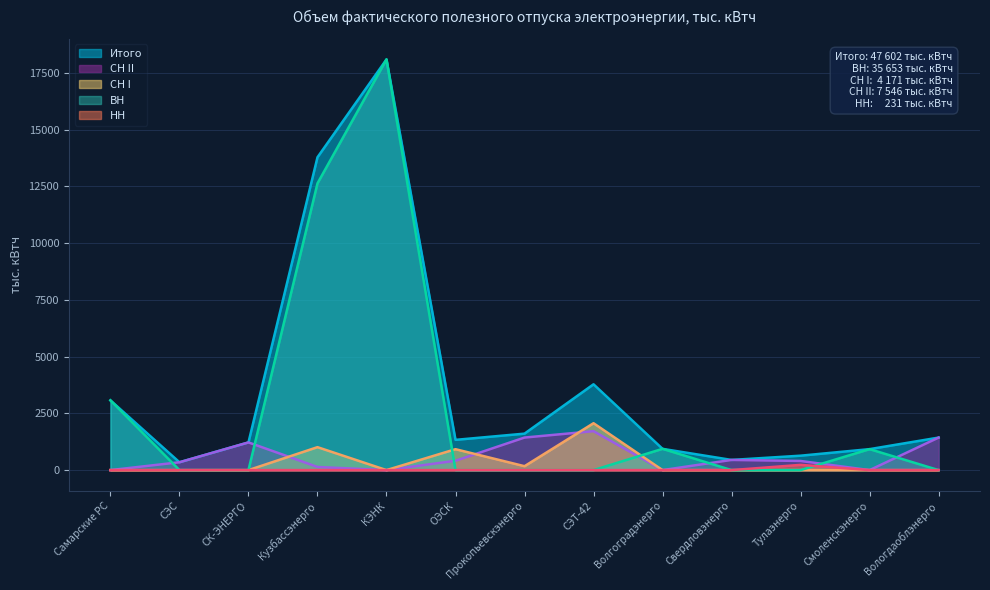

At which category is the sum across all series the highest?

КЭНК